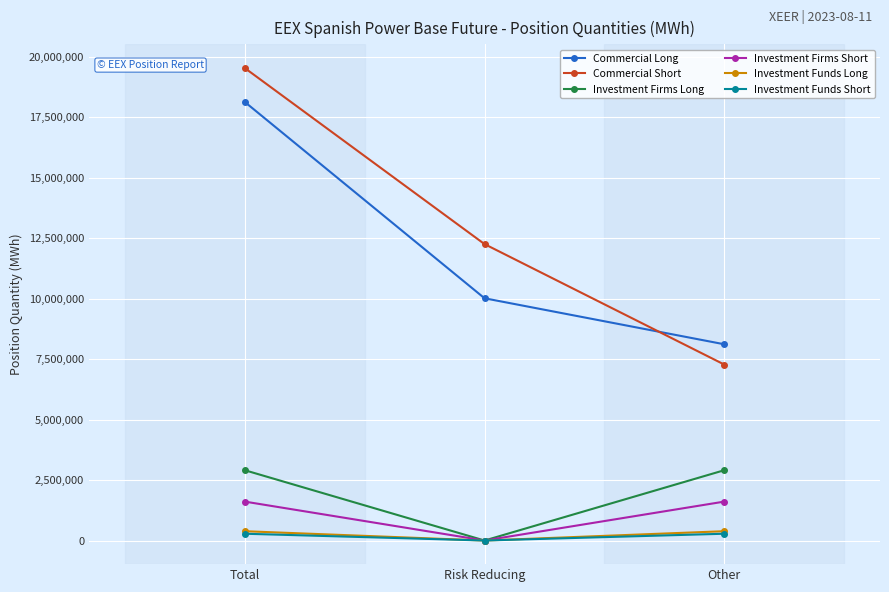

Is the value of Investment Firms Long at Total greater than the value of Investment Firms Short at Risk Reducing?

Yes